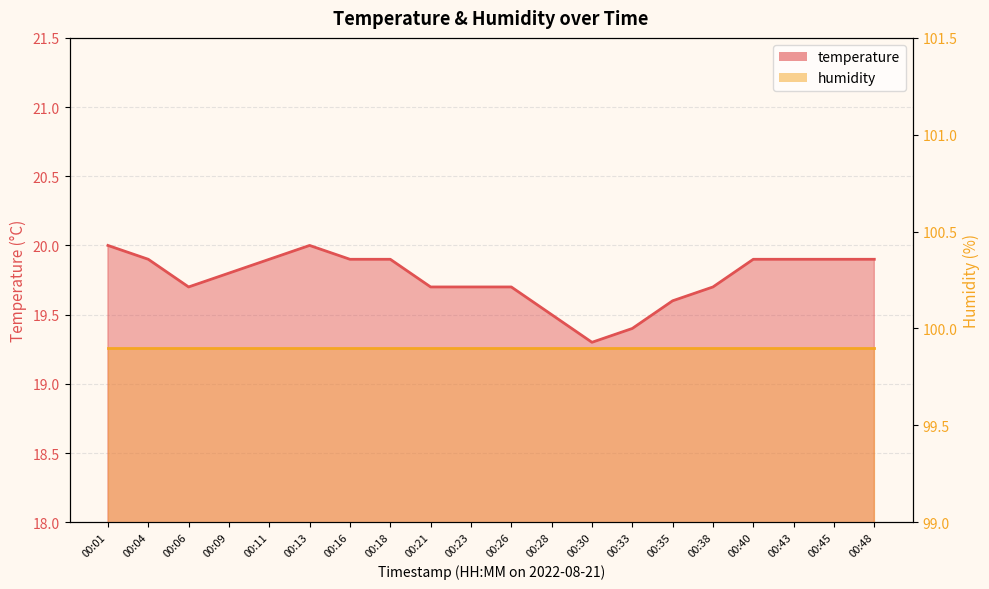

Which label corresponds to the smallest value in the chart?

00:30